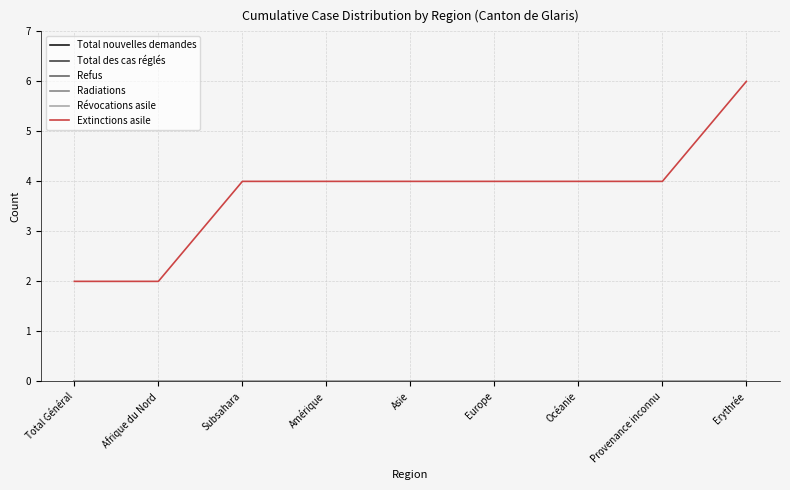

Reading left to right, list all the values displayed in this chart.

Total nouvelles demandes: 0	0	0	0	0	0	0	0	0
Total des cas réglés: 0	0	0	0	0	0	0	0	0
Refus: 0	0	0	0	0	0	0	0	0
Radiations: 0	0	0	0	0	0	0	0	0
Révocations asile: 0	0	0	0	0	0	0	0	0
Extinctions asile: 2	2	4	4	4	4	4	4	6